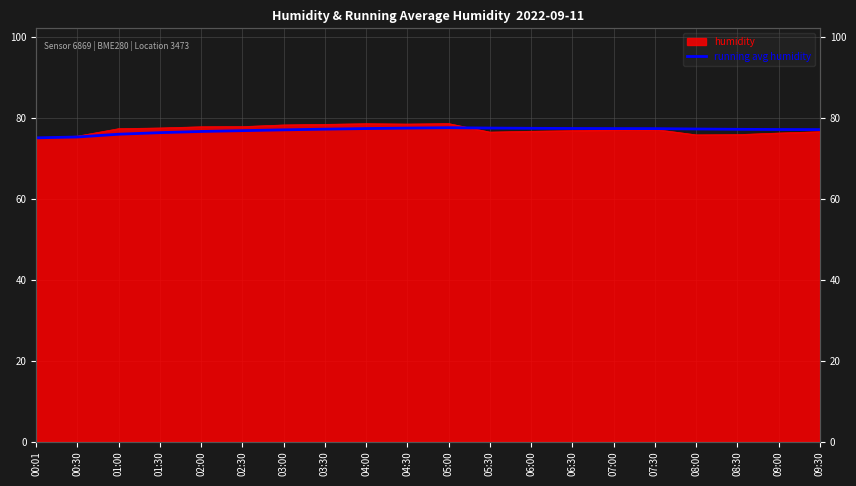

What is the average value?

76.9